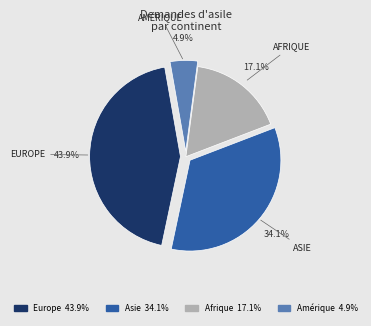

Is there a majority slice in this chart?

No